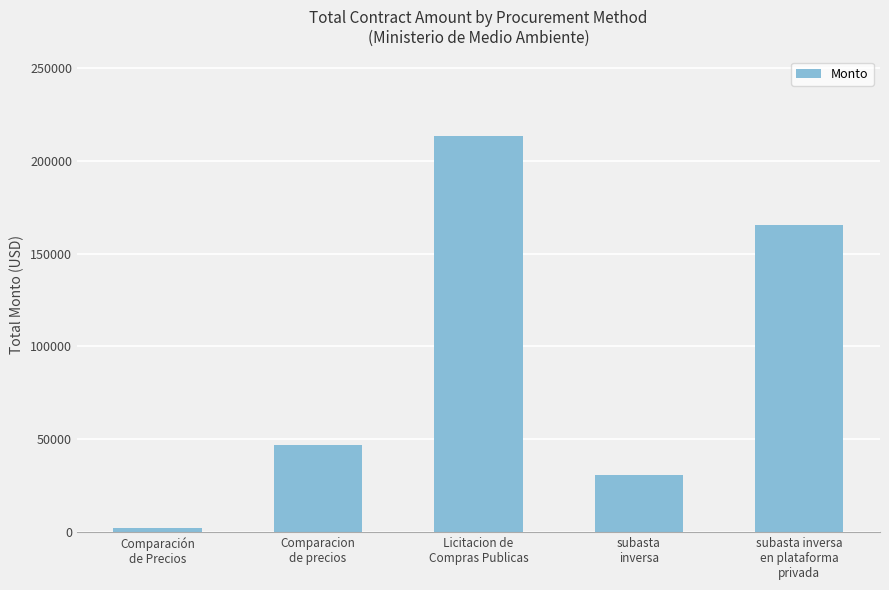

How many distinct data groups are displayed?

1